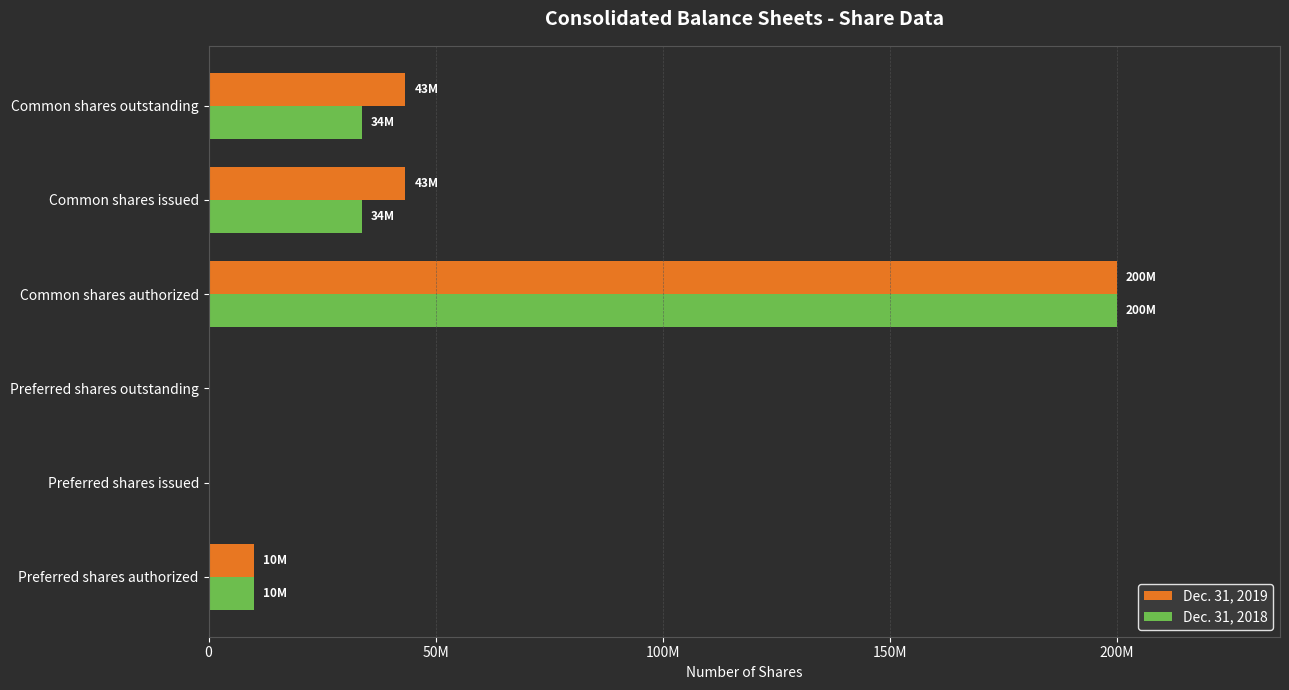

What are all the series names shown in the legend?

Dec. 31, 2019, Dec. 31, 2018